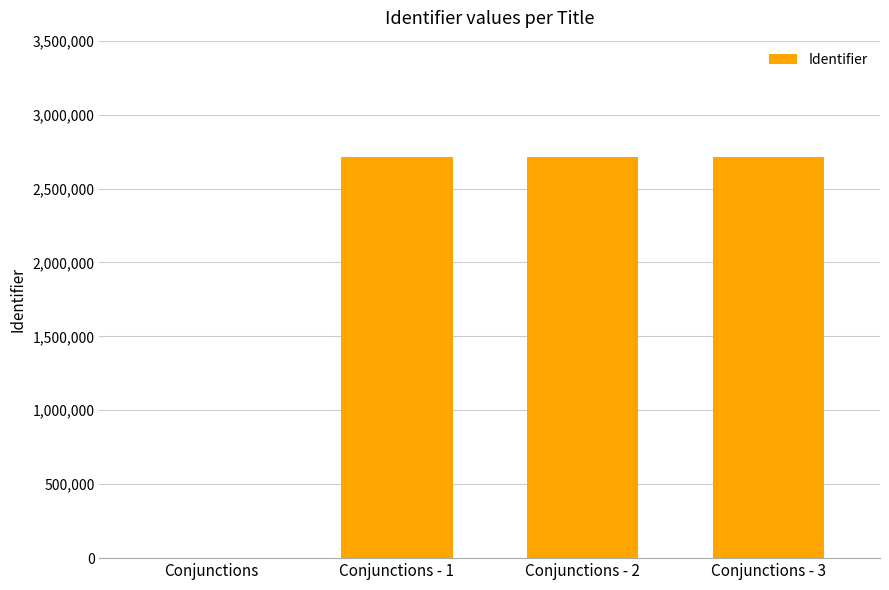

The value at Conjunctions - 1 is 2715962. True or false?

True